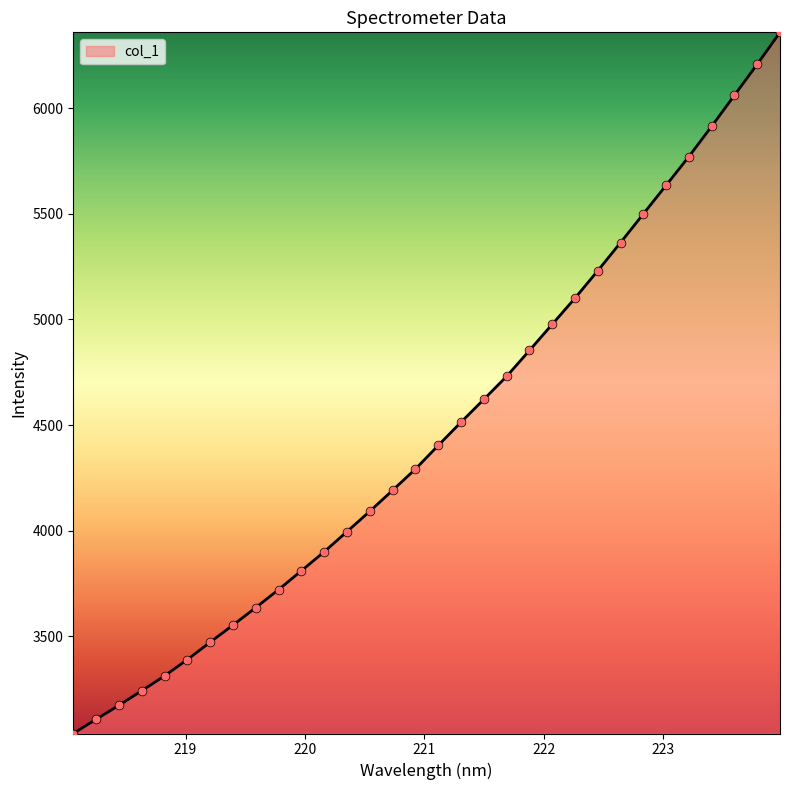

What is the maximum value shown in the chart?

6359.0